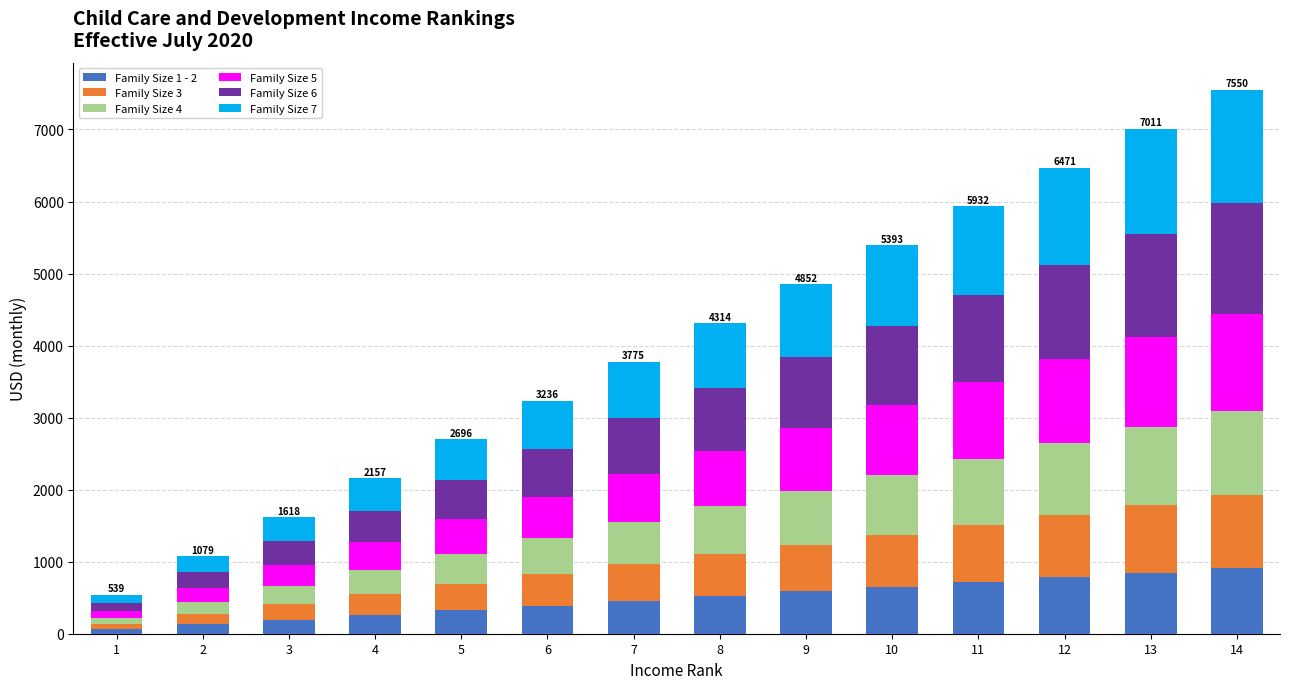

What is the minimum value for Family Size 1 - 2?

65.2